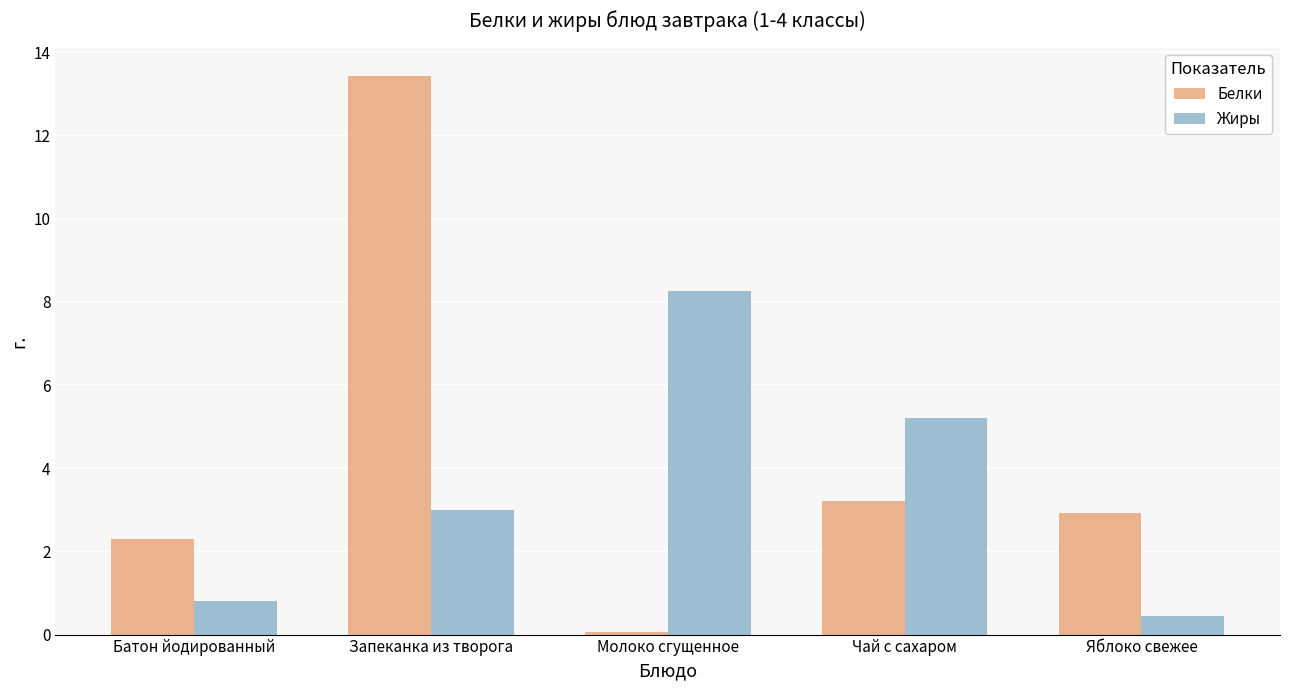

Read the Жиры value at Запеканка из творога.

3.0